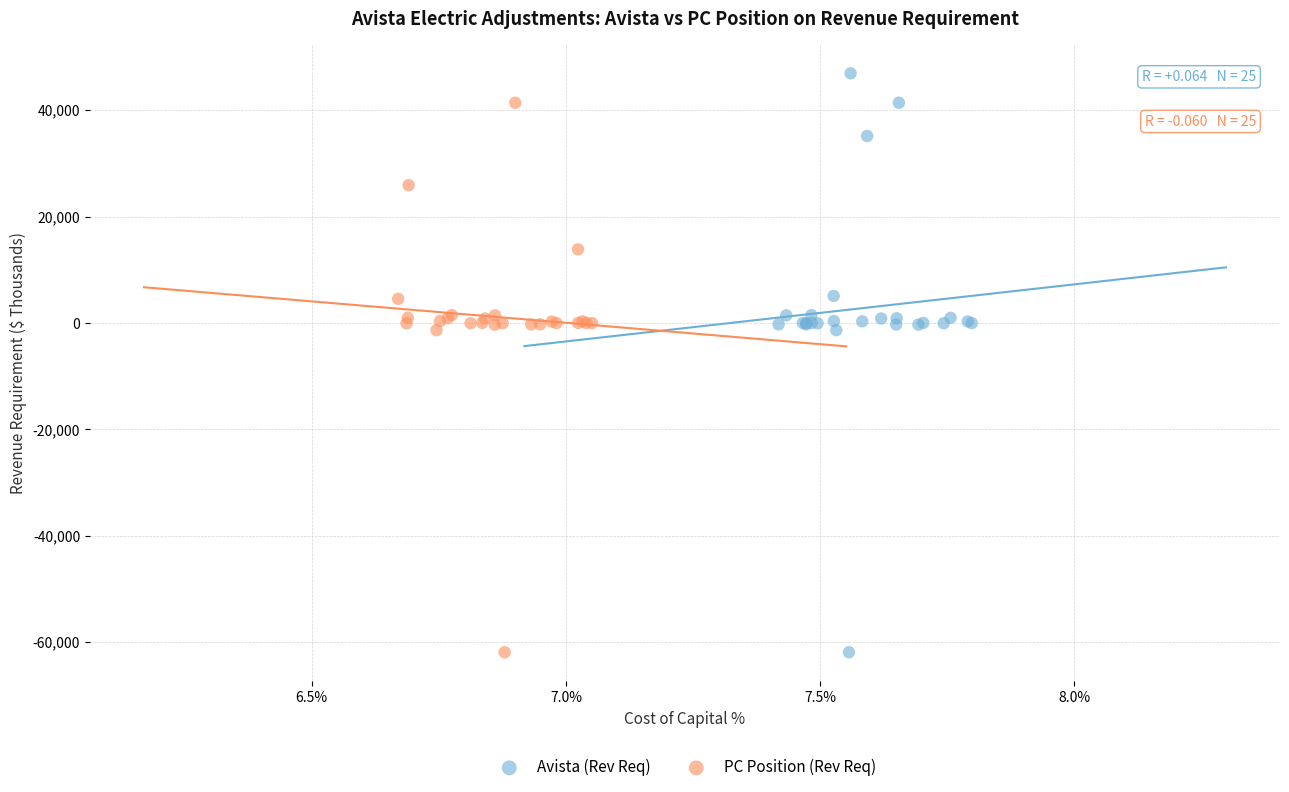

Which series has the widest spread of Y values?

Avista (Rev Req)